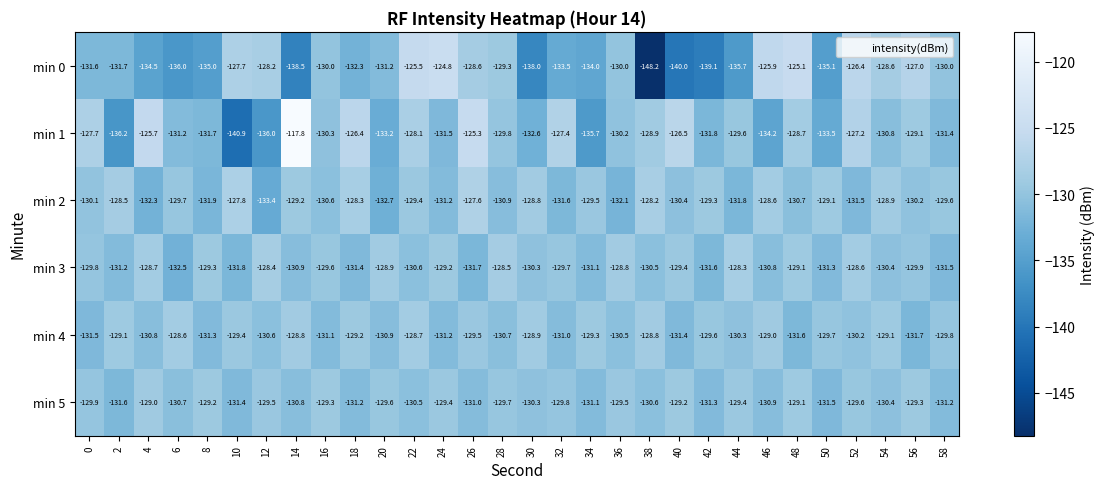

List the labels in order of min 1 value, largest first.

14, 26, 4, 18, 40, 52, 32, 0, 22, 48, 38, 56, 44, 28, 36, 16, 54, 6, 58, 24, 8, 42, 30, 20, 50, 46, 34, 12, 2, 10